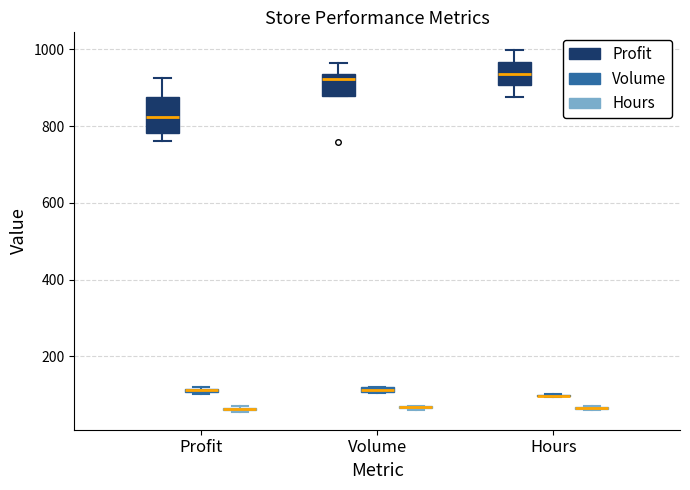

Where is the lower edge of the box for Volume (Volume) on the y-axis? The values are not printed on the chart, so give them approximately, as read against the axis.

100